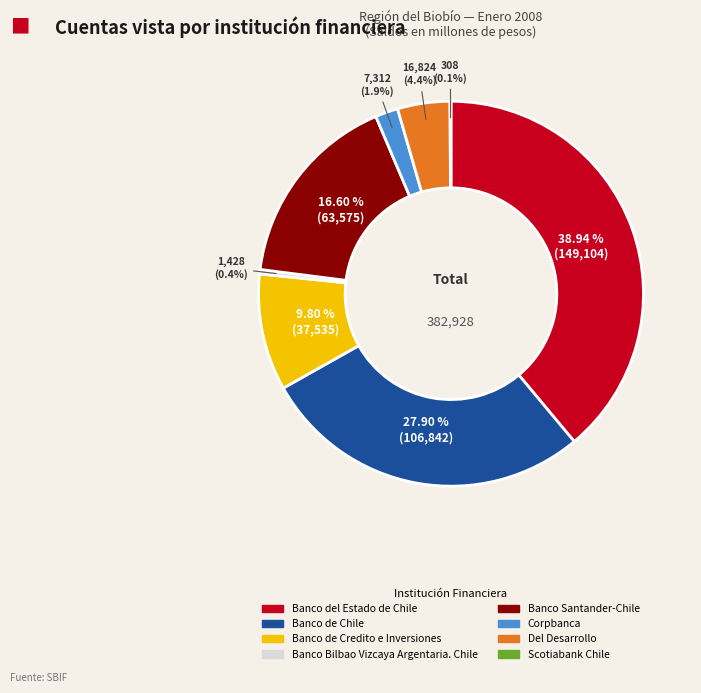

To the nearest percent, what is the difference between the largest and smallest slice percentages?

39%